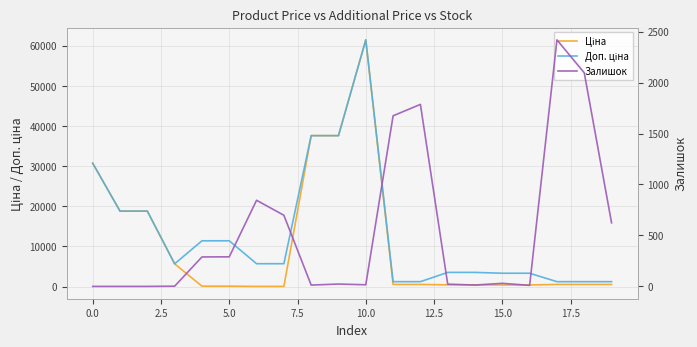

Does the chart have visible grid lines?

Yes